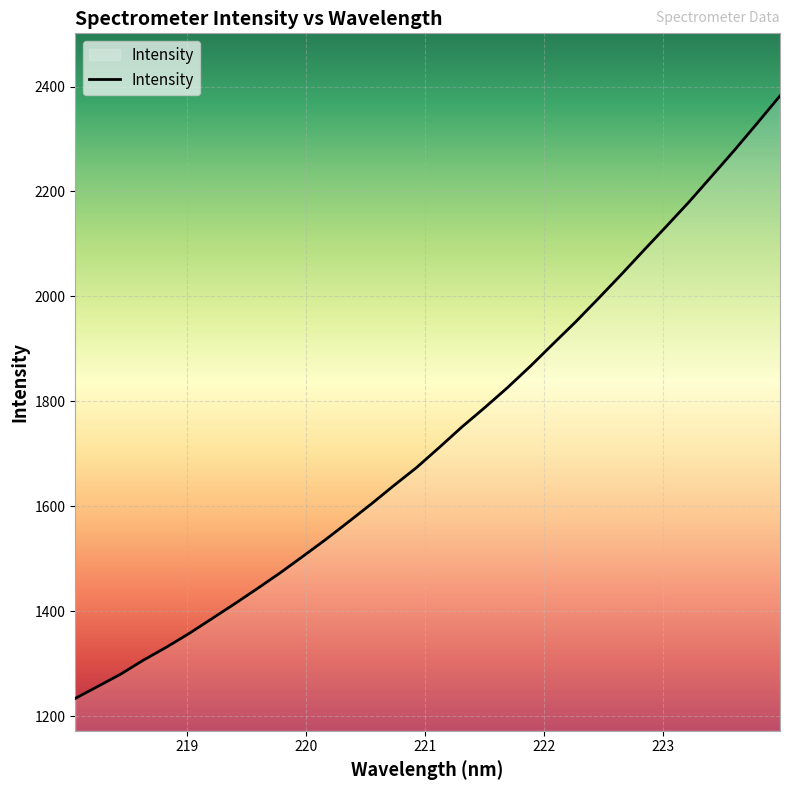

What is the greatest value displayed?

2382.3